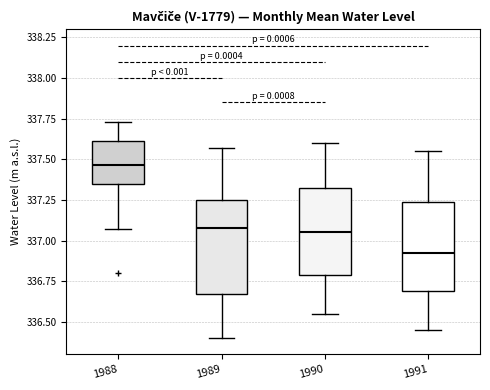

Which box has the highest median line?

1988